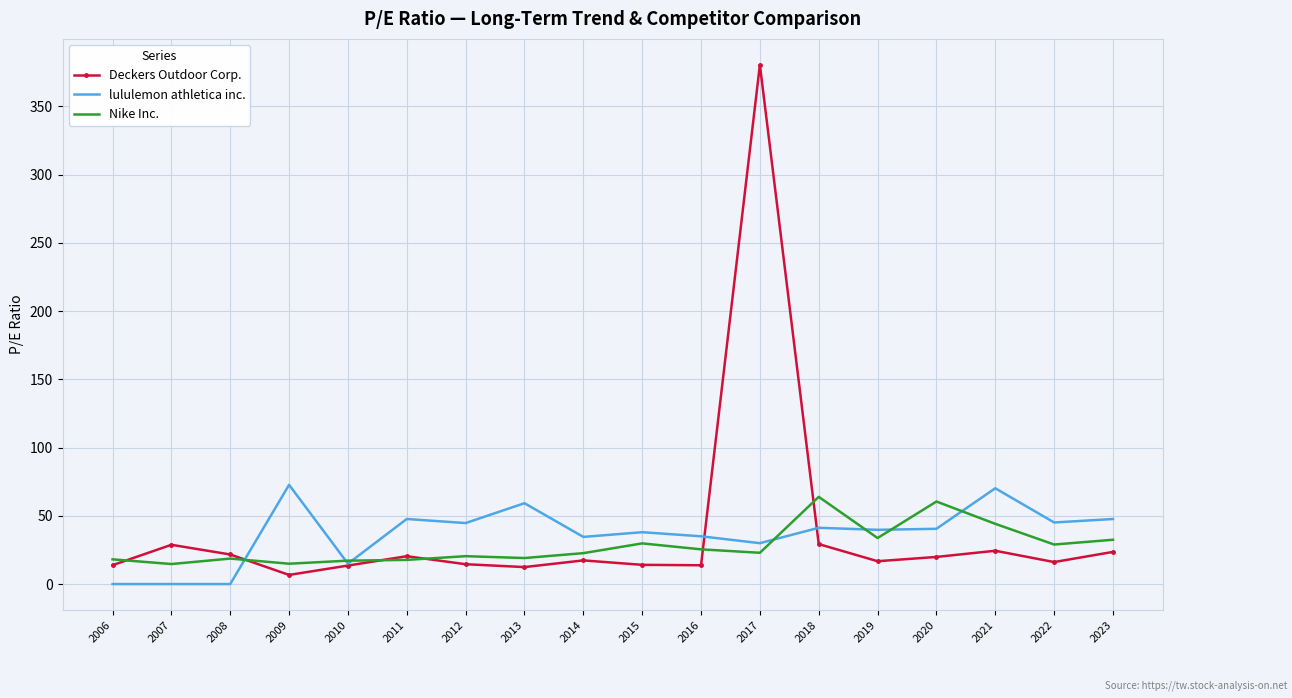

What is the greatest value displayed?

380.5